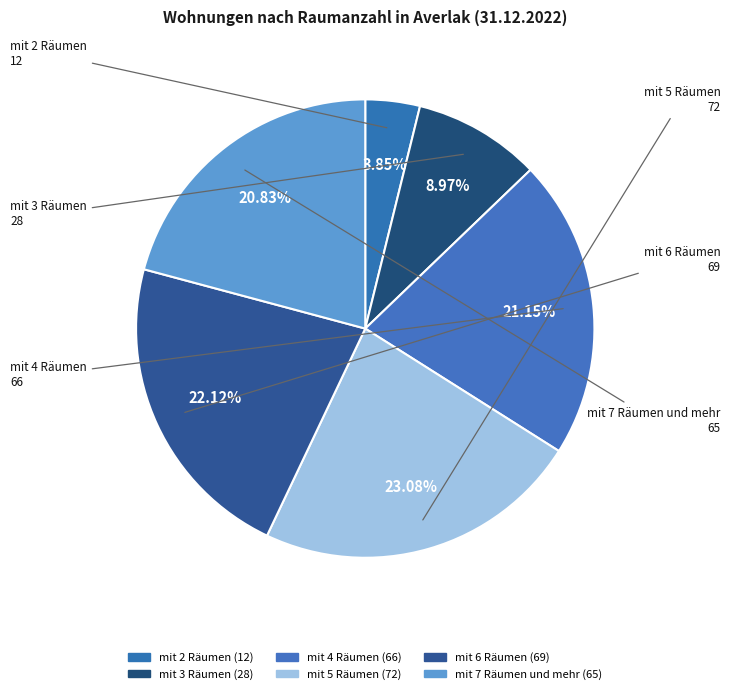

Does mit 3 Räumen account for over 50% of the chart?

No